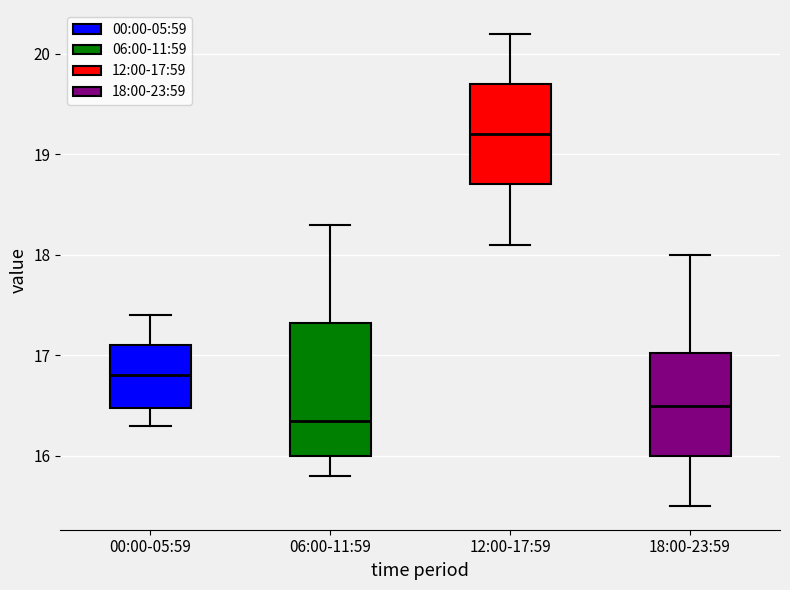

Where does the lower whisker of the box for 00:00-05:59 end on the y-axis? The values are not printed on the chart, so give them approximately, as read against the axis.

16.3